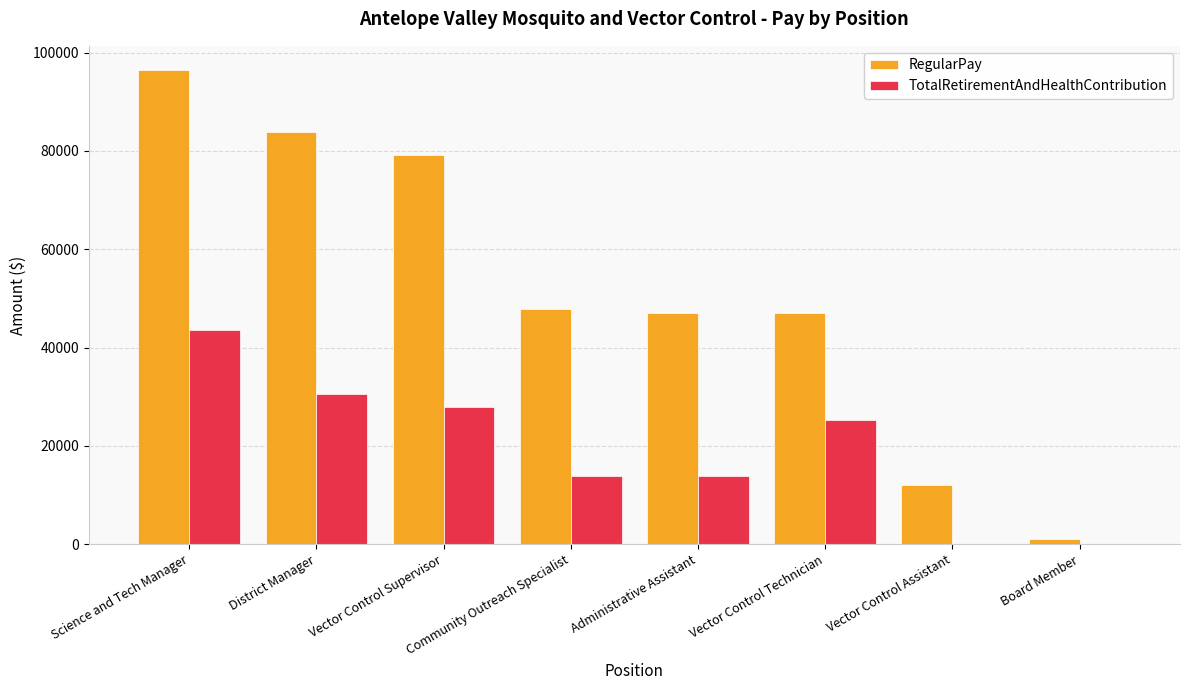

Count the number of categories in the chart.

8